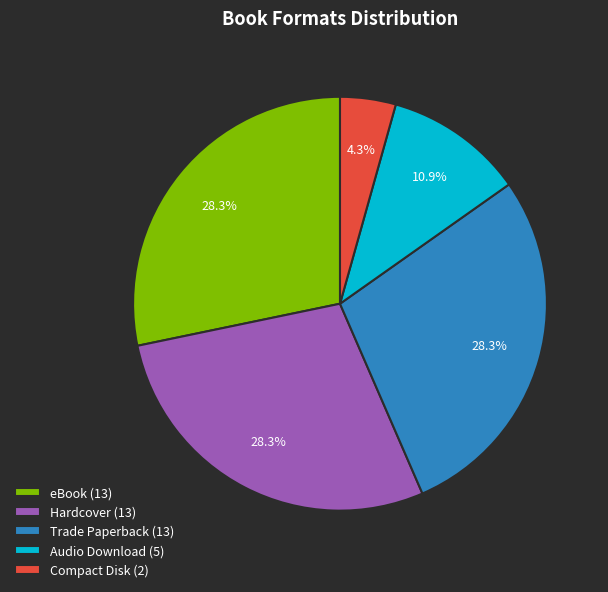

How many slices are in this pie chart?

5